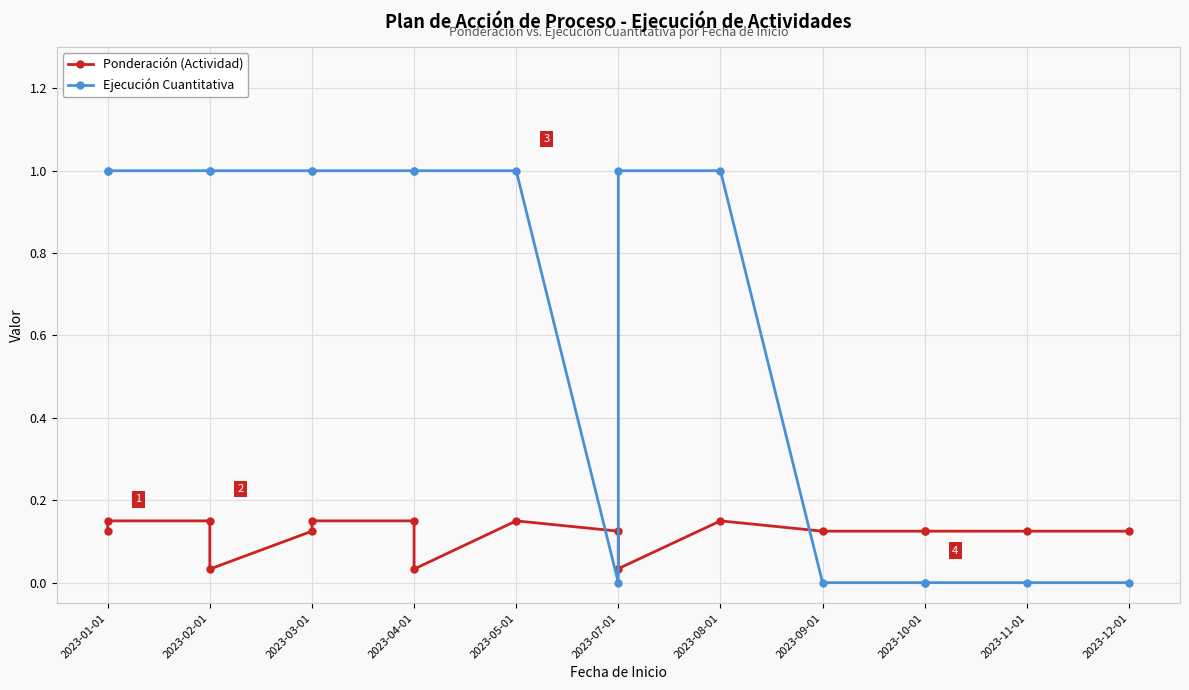

Reading left to right, what are all the values shown in this chart?

Ponderación (Actividad): 0.1	0.1	0.1	0.0	0.1	0.1	0.1	0.0	0.1	0.1	0.0	0.1	0.1	0.1	0.1	0.1	0.1
Ejecución Cuantitativa: 1.0	1.0	1.0	1.0	1.0	1.0	1.0	1.0	1.0	0.0	1.0	1.0	0.0	0.0	0.0	0.0	0.0